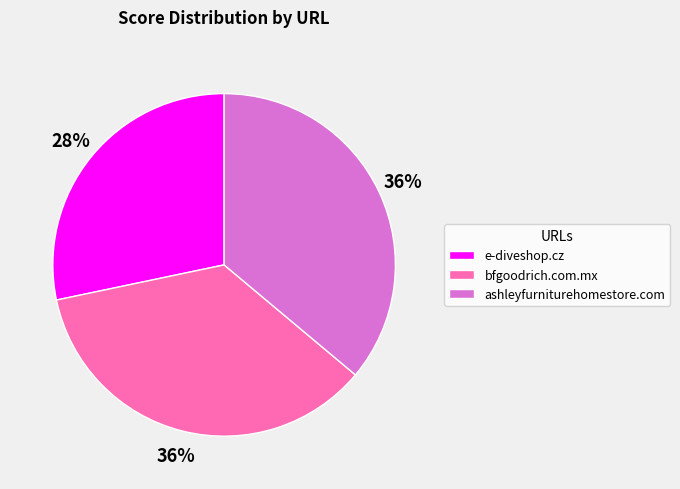

Which slice is the smallest?

e-diveshop.cz